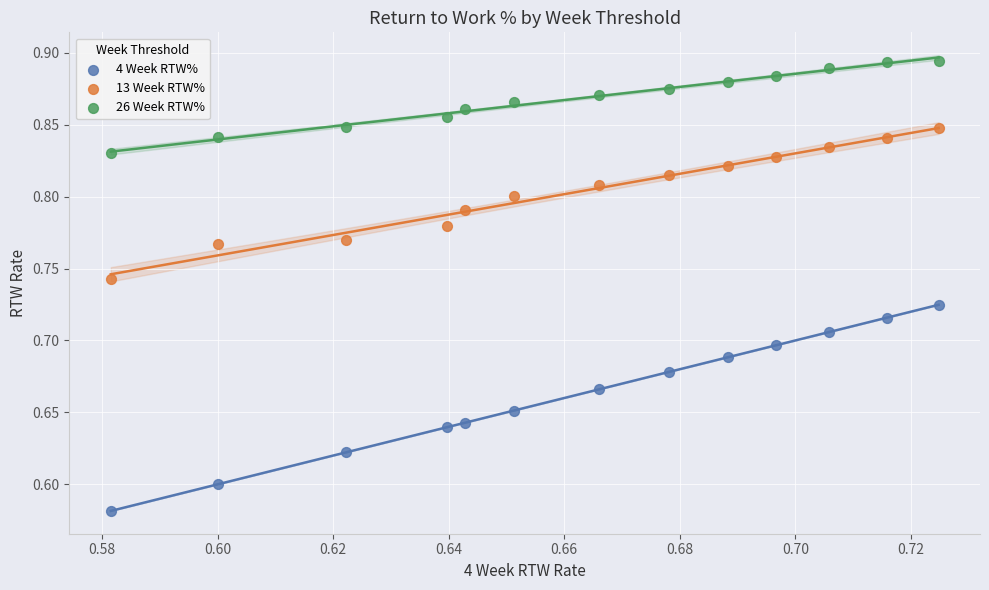

Across all data points, what is the range of Y values (max minus min)?

0.3